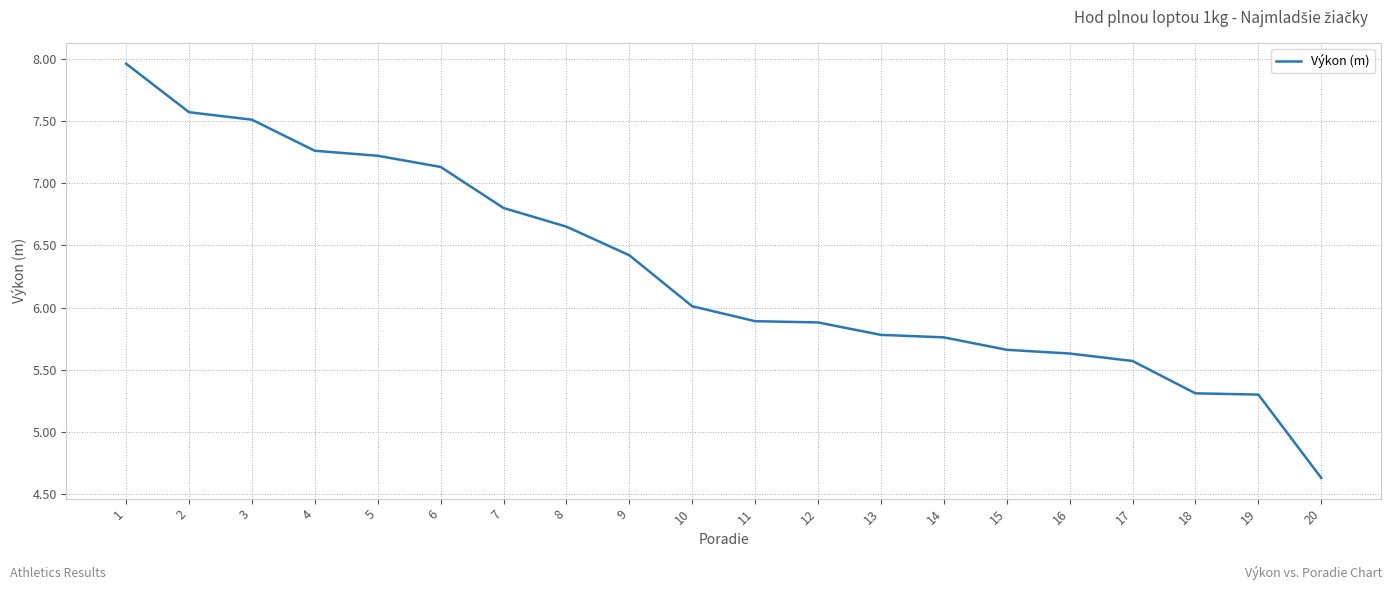

What is the minimum value shown in the chart?

4.6